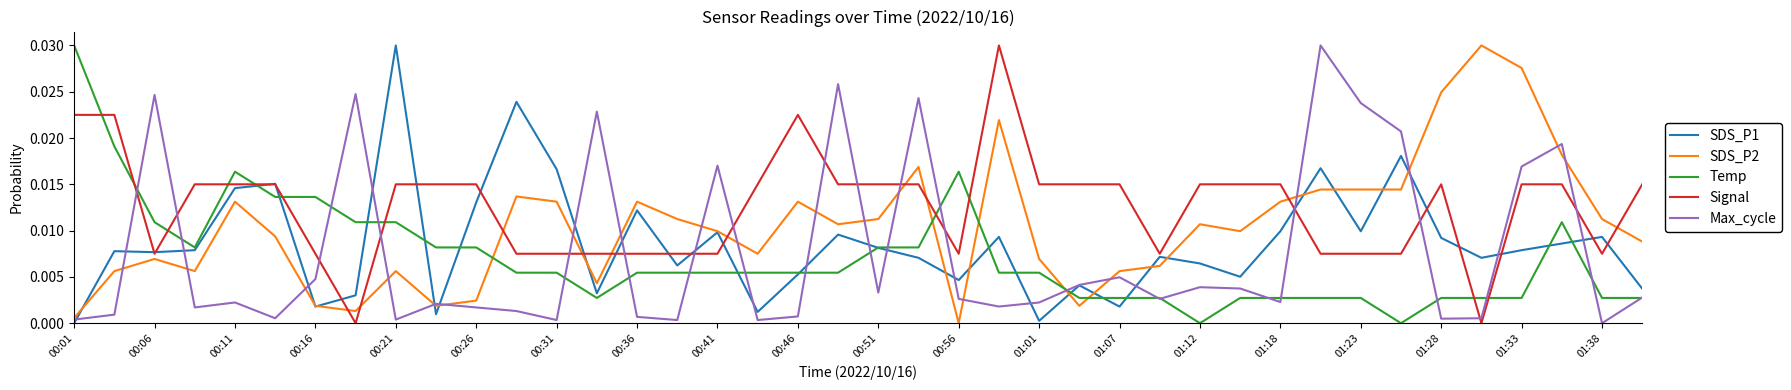

Which series ends up on top after the final intersection of Signal and Temp?

Signal